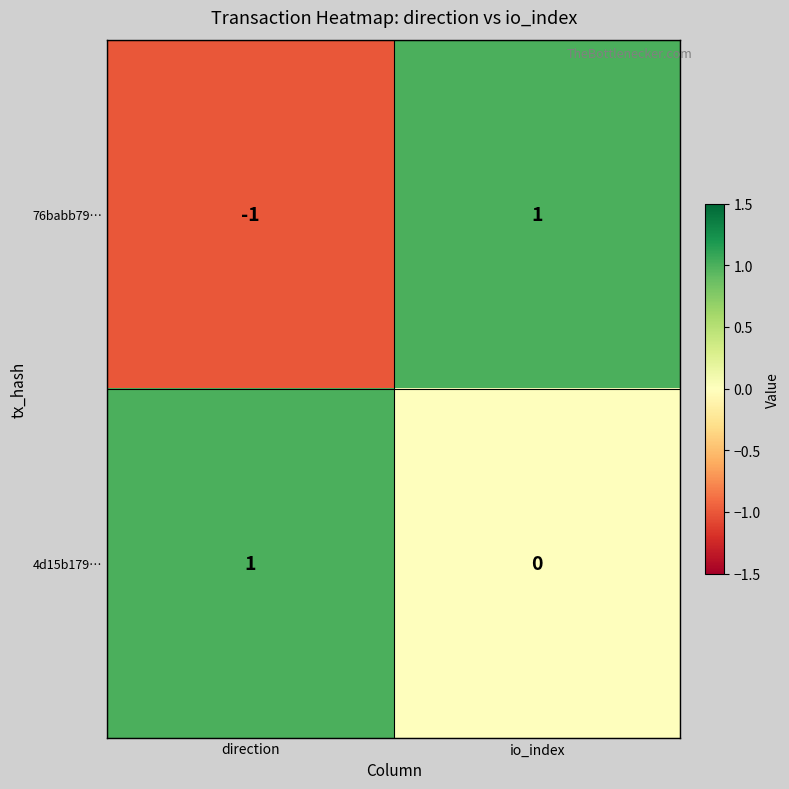

True or false: 4d15b179… has a value of 1 at direction.

True